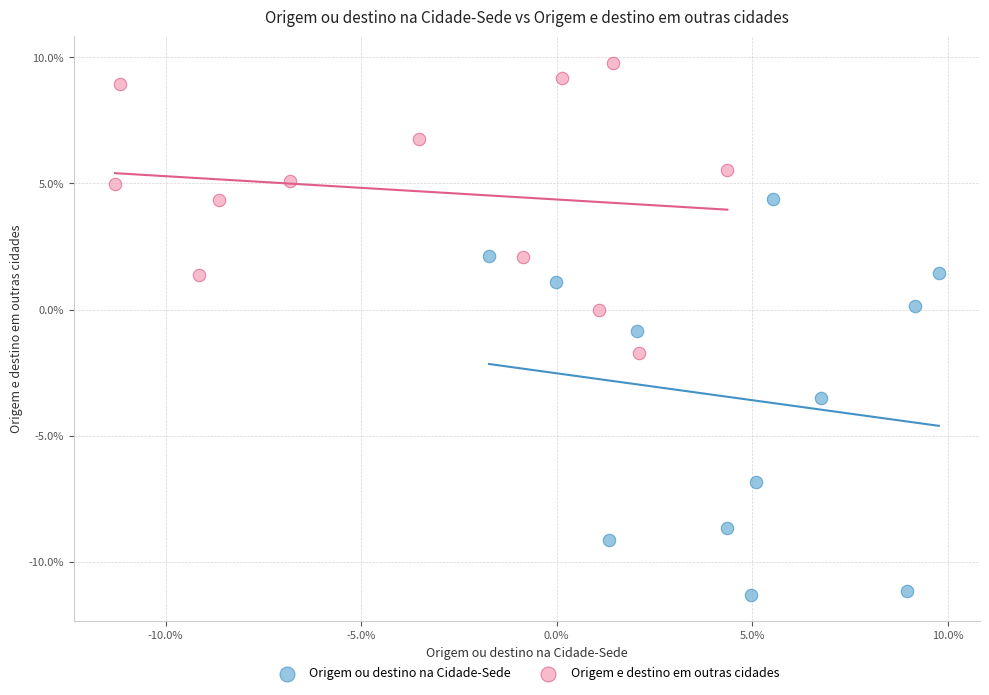

Which series reaches the minimum Y coordinate?

Origem ou destino na Cidade-Sede